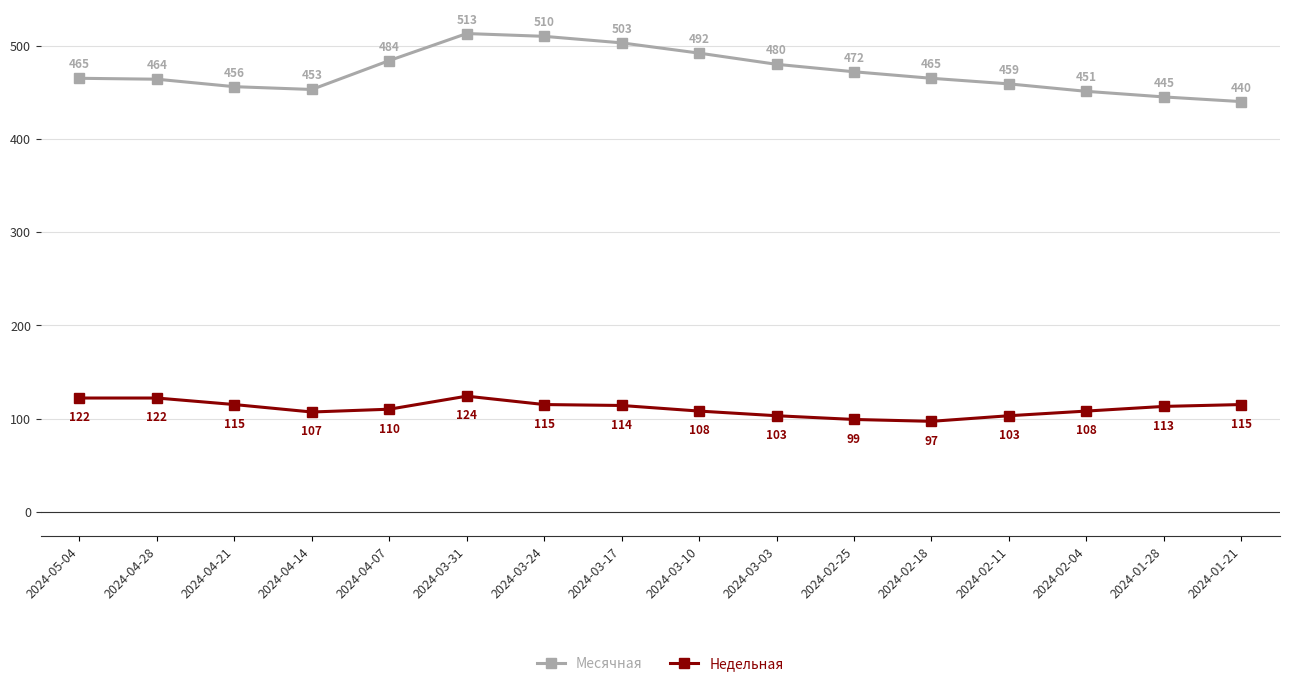

How many interior local valleys does the Месячная series have?

1